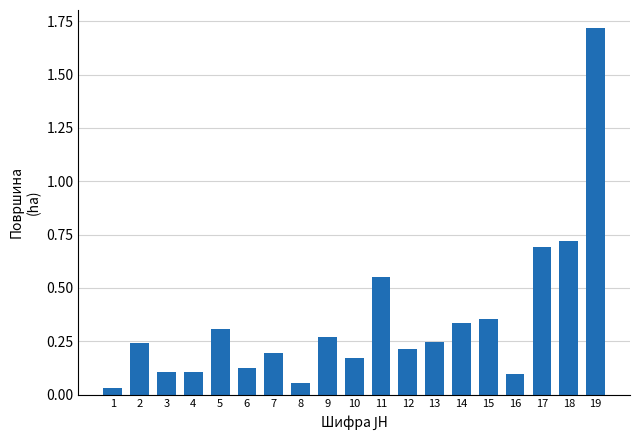

The value at 13 is 0.1. True or false?

False